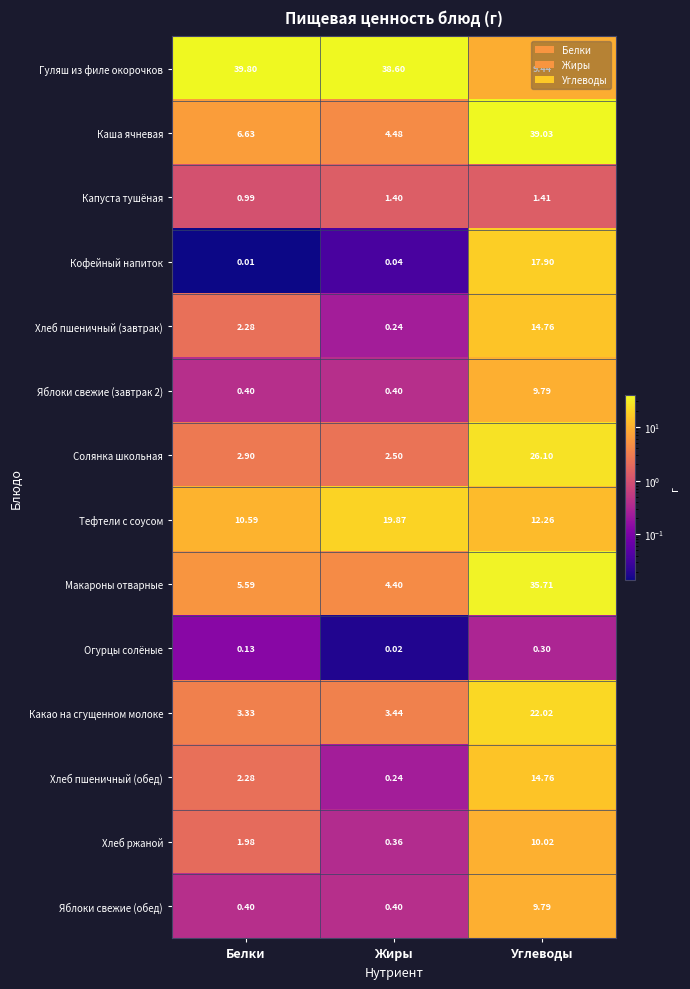

Which series changed the most between Жиры and Углеводы?

Каша ячневая